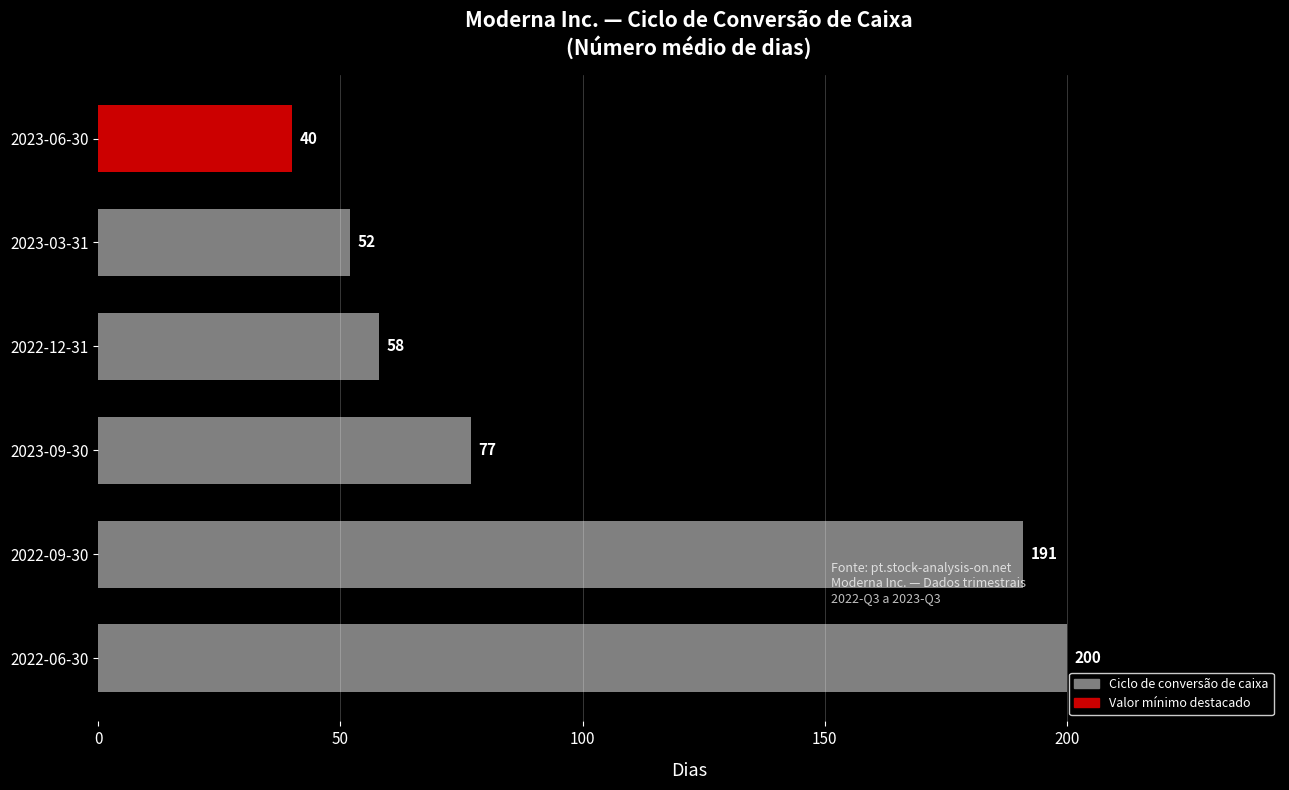

What is the sum of all values?

618